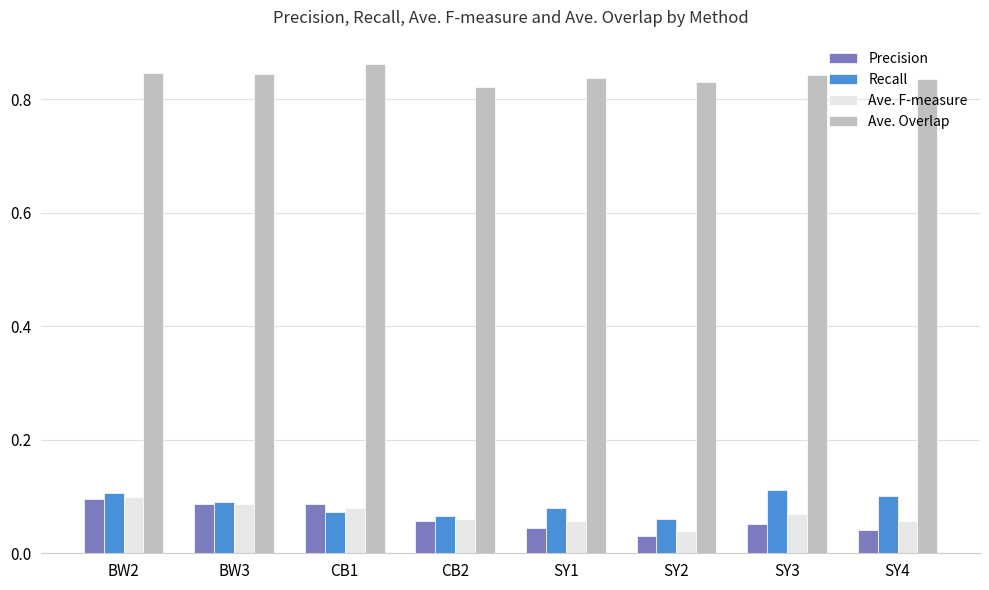

Count the number of data series in this chart.

4